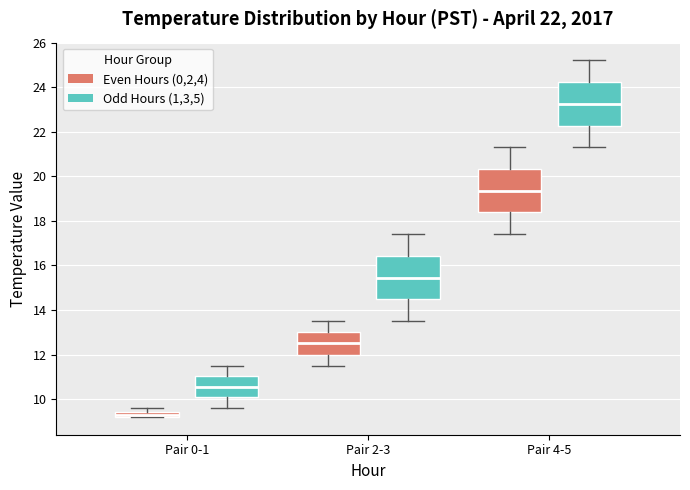

Which box has the lowest median line?

Pair 0-1 (Even Hours (0,2,4))